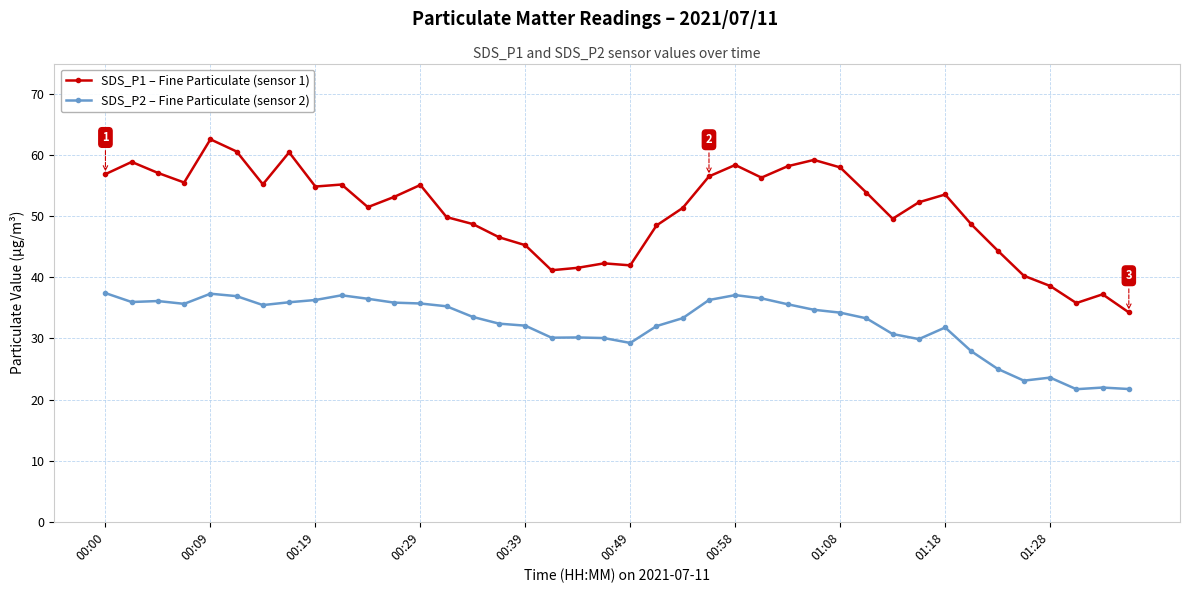

How many lines are shown in the chart?

2